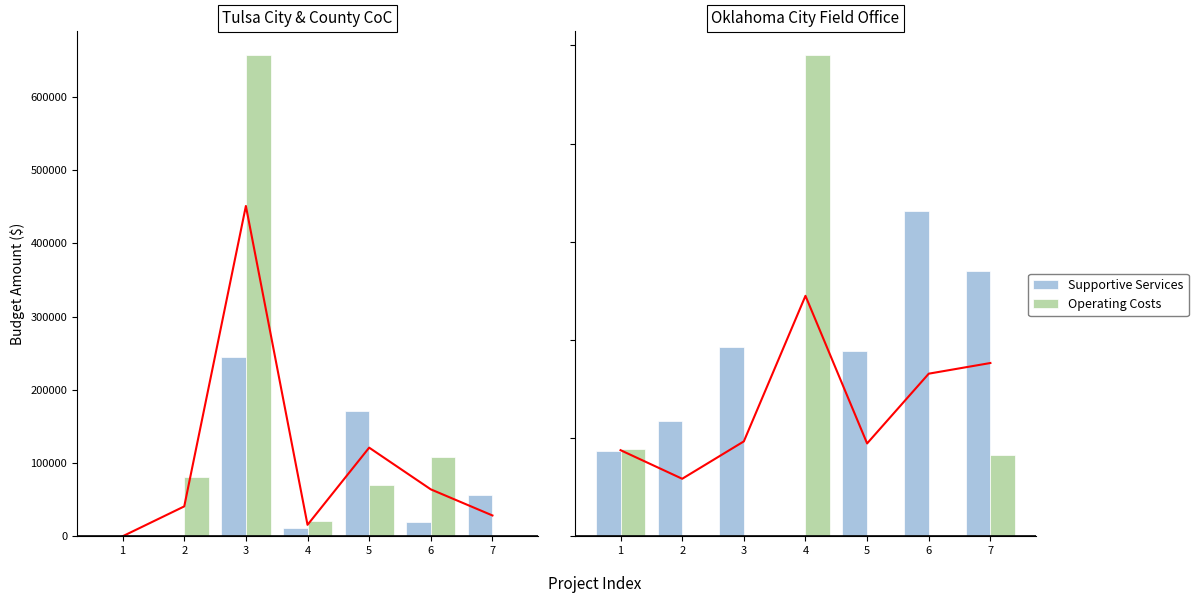

List the series in order of their overall mean, lowest first.

Operating Costs, Supportive Services